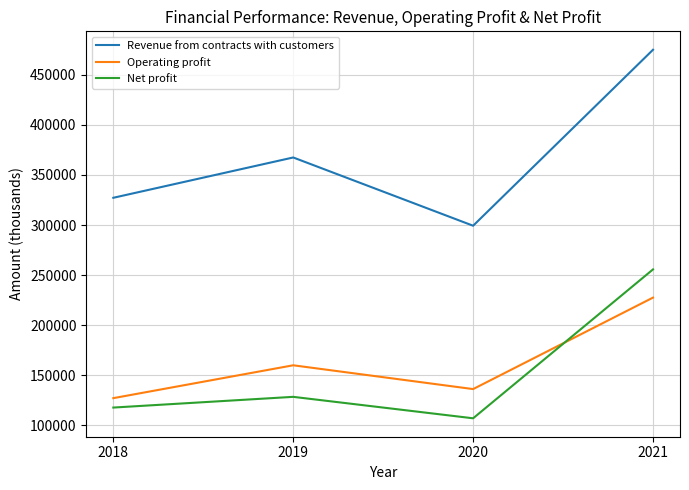

At which category does Operating profit reach its first local valley?

2020